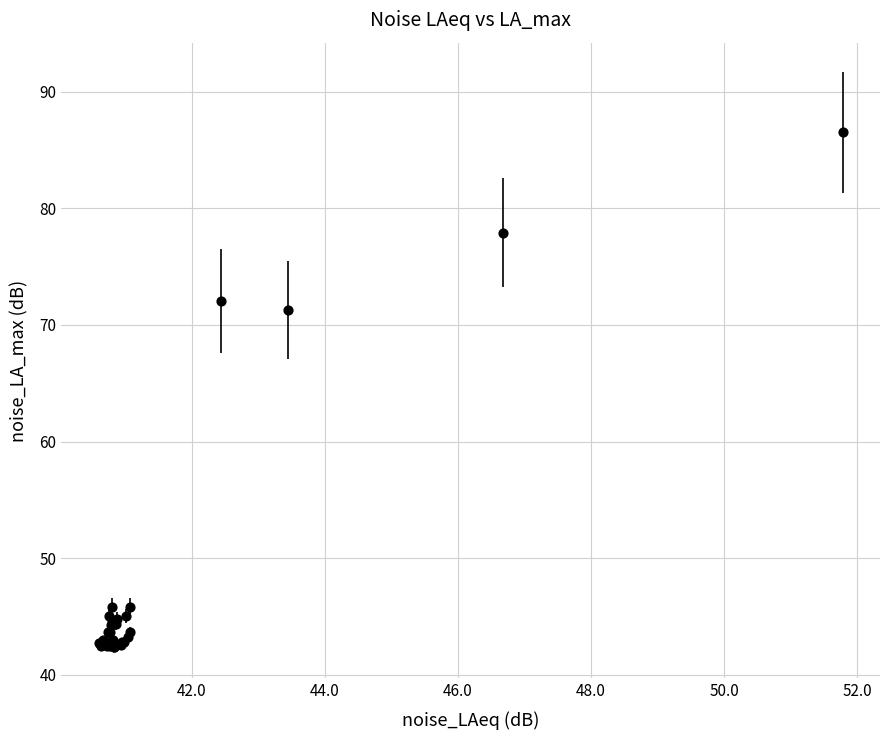

What Y value in the scatter plot is closest to 64?

71.3